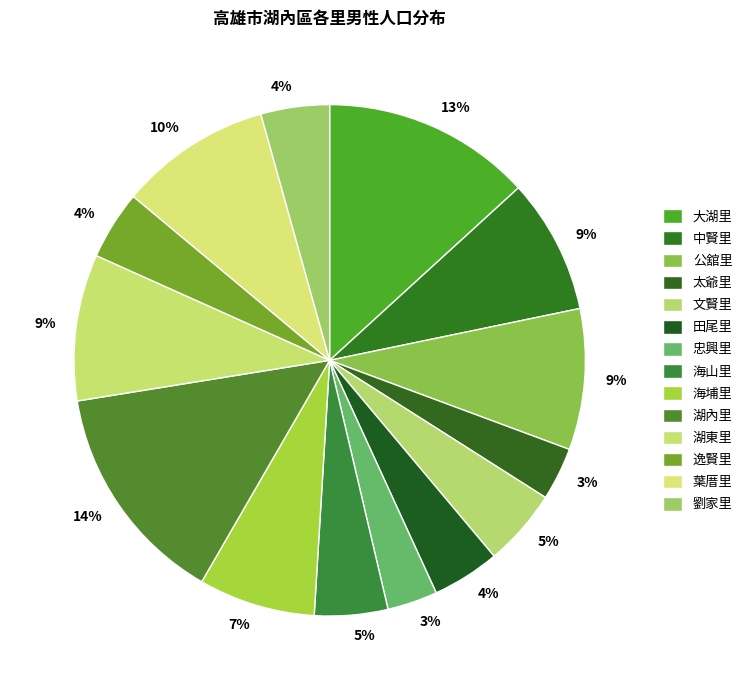

What percentage is the 海埔里 slice, to the nearest percent?

7%